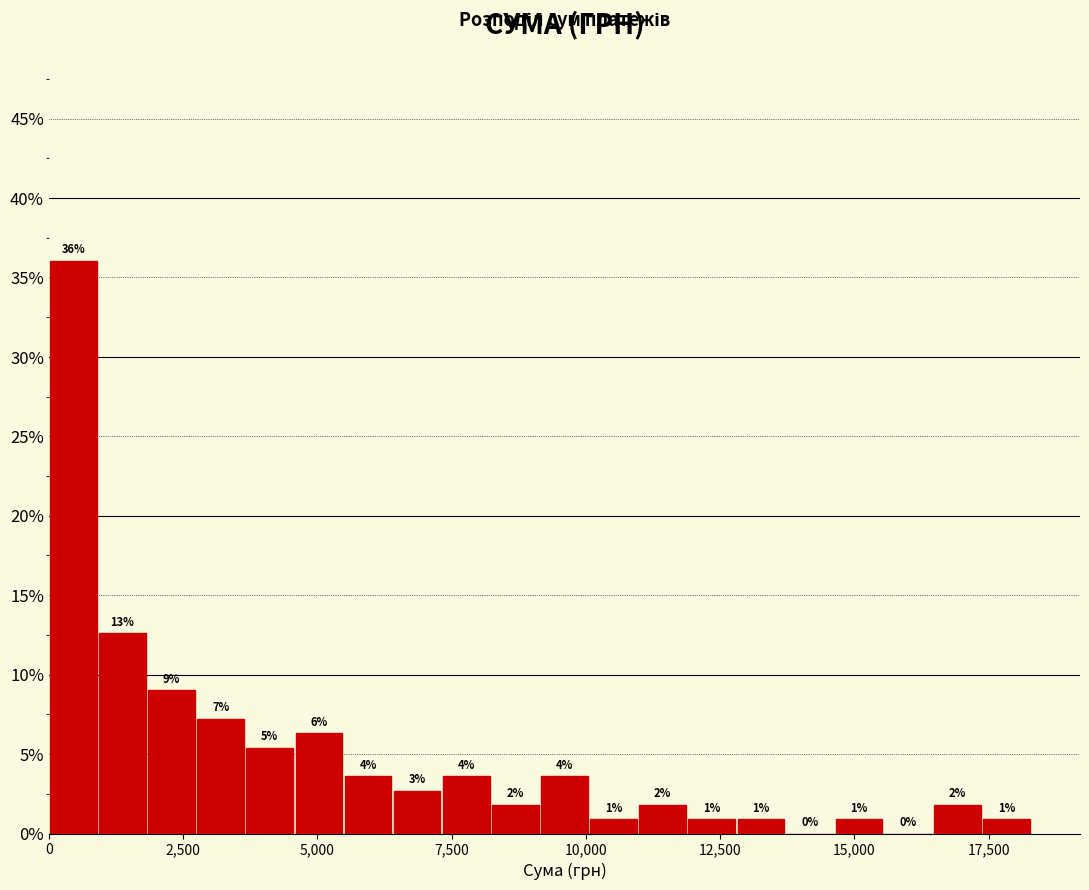

Read against the x-axis, roughly where is the centre of the tallest bar?

500